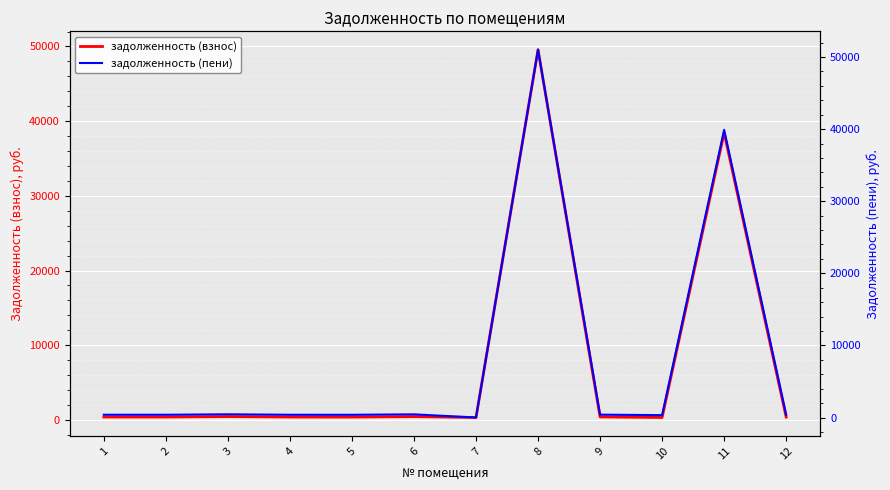

What is the difference between the задолженность (пени) values at 10 and 9?

72.3